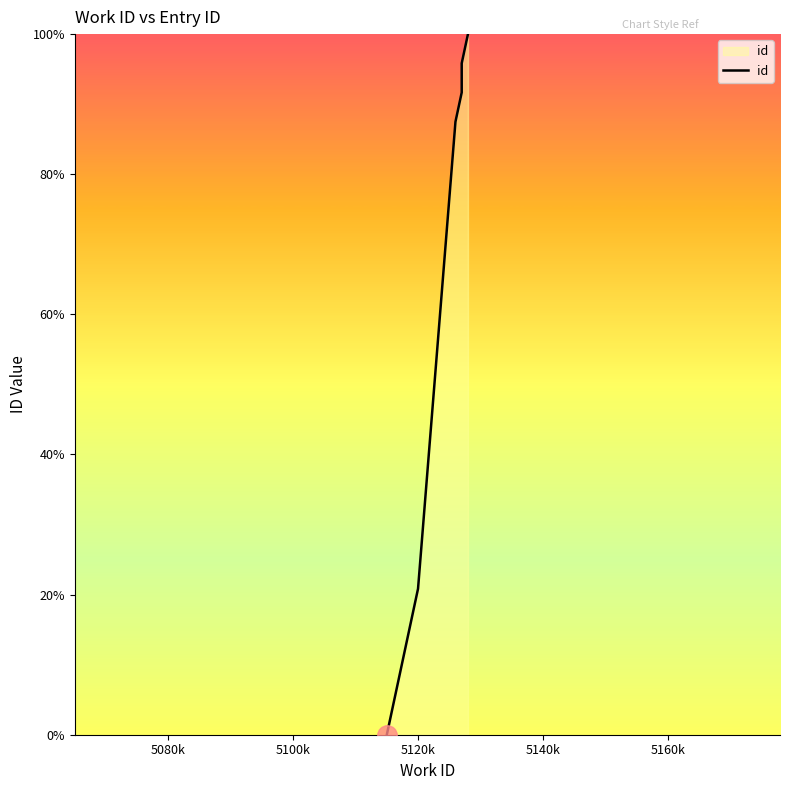

How many distinct data groups are displayed?

1